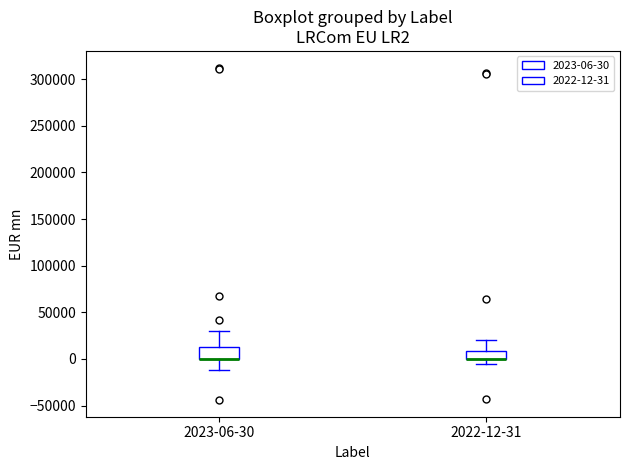

Reading left to right, read every box against the y-axis: the position of its median line, the range the box covers, and the ends of its whiskers. The values are not printed on the chart, so give them approximately, as read against the axis.

2023-06-30: median 0 (drawn on the box's lower edge), box 0 to 15000, whiskers -10000 to 30000
2022-12-31: median 0 (drawn on the box's lower edge), box 0 to 10000, whiskers -5000 to 20000